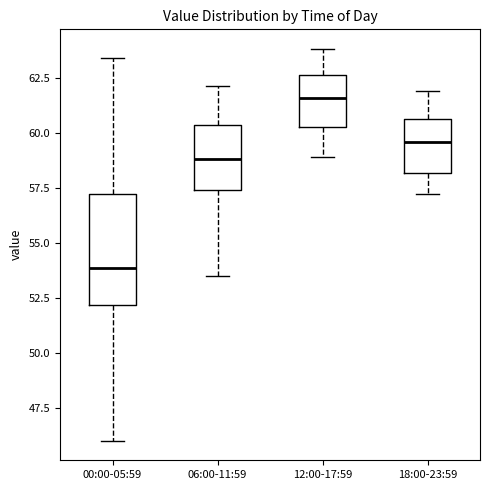

Reading left to right, transcribe this box plot: for each box, give where its median line is, the range the box spans, and where its two whiskers end, as read against the y-axis. The values are not printed on the chart, so give them approximately, as read against the axis.

00:00-05:59: median 54.0, box 52.0 to 57.0, whiskers 46.0 to 63.5
06:00-11:59: median 59.0, box 57.5 to 60.5, whiskers 53.5 to 62.0
12:00-17:59: median 61.5, box 60.5 to 62.5, whiskers 59.0 to 64.0
18:00-23:59: median 59.5, box 58.0 to 60.5, whiskers 57.0 to 62.0